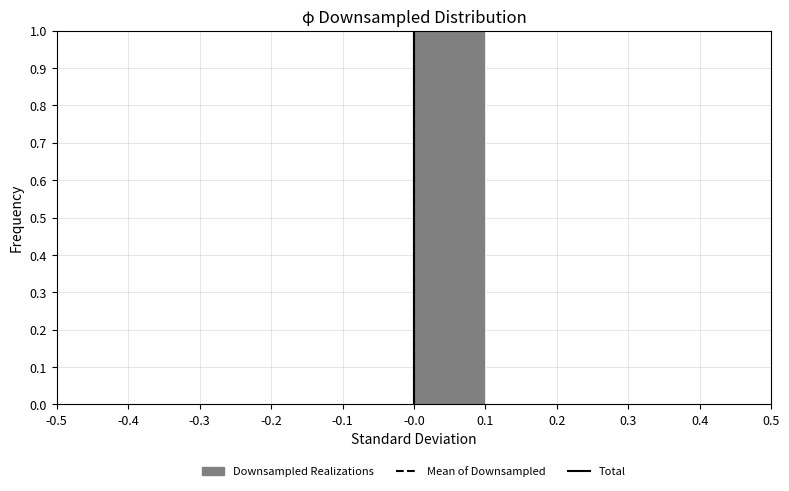

Reading left to right, list every bar in this chart as the range it spans on the x-axis followed by its height. The values are not printed on the chart, so give them approximately, as read against the axis.

-0.5 to -0.4: 0
-0.4 to -0.3: 0
-0.3 to -0.2: 0
-0.2 to -0.1: 0
-0.1 to -0.0: 0
-0.0 to 0.1: 1
0.1 to 0.2: 0
0.2 to 0.3: 0
0.3 to 0.4: 0
0.4 to 0.5: 0